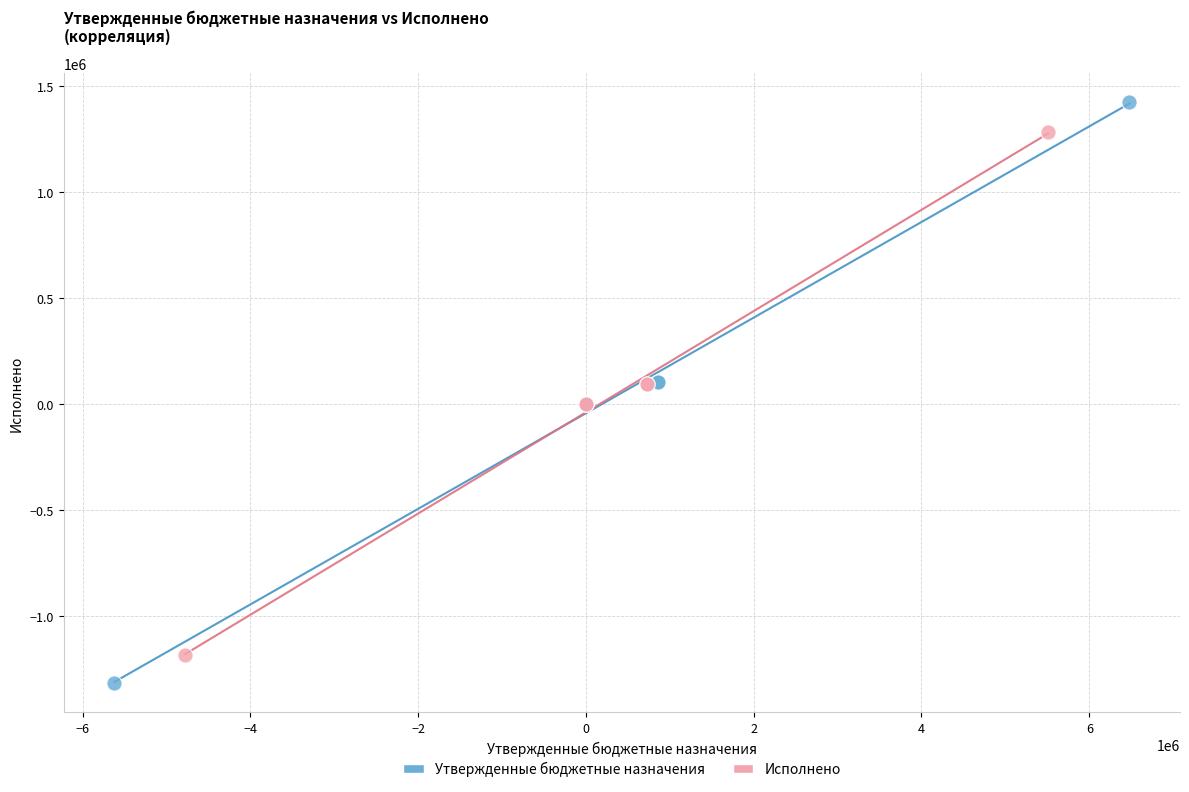

Which series has the widest spread of Y values?

Утвержденные бюджетные назначения